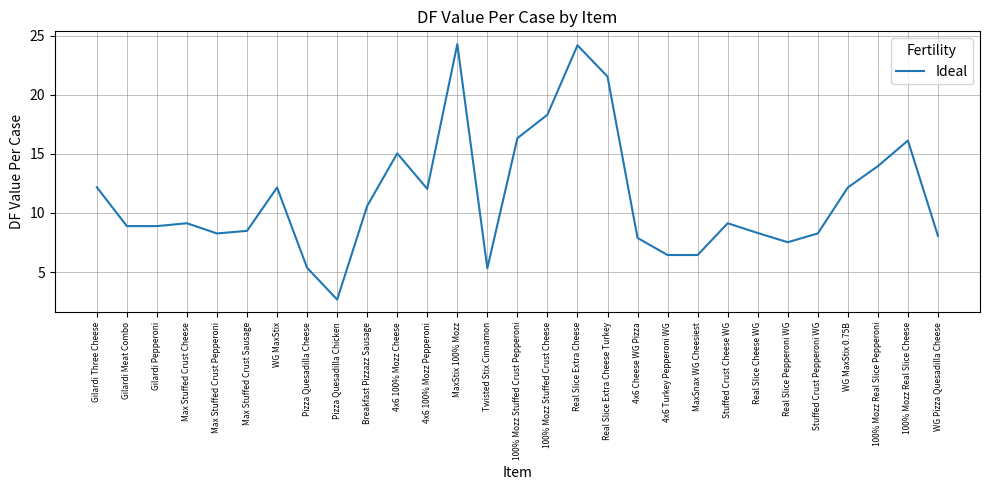

At which category does the data reach its first local peak?

Max Stuffed Crust Cheese